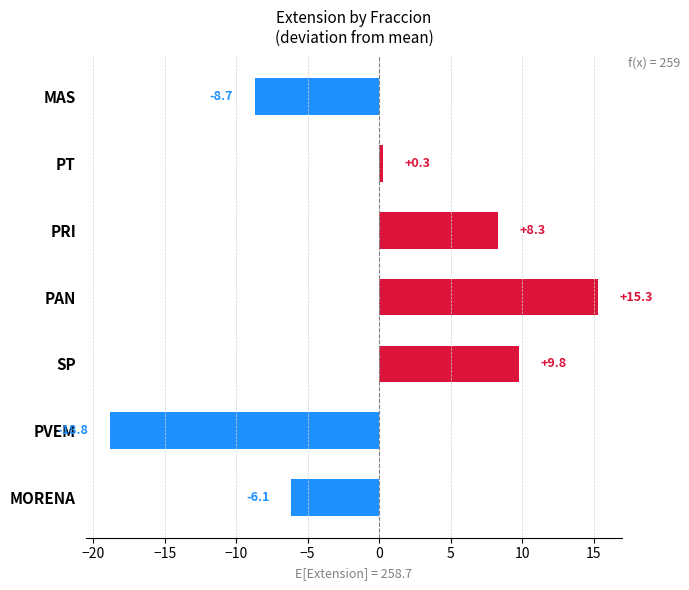

Are the bars horizontal?

Yes